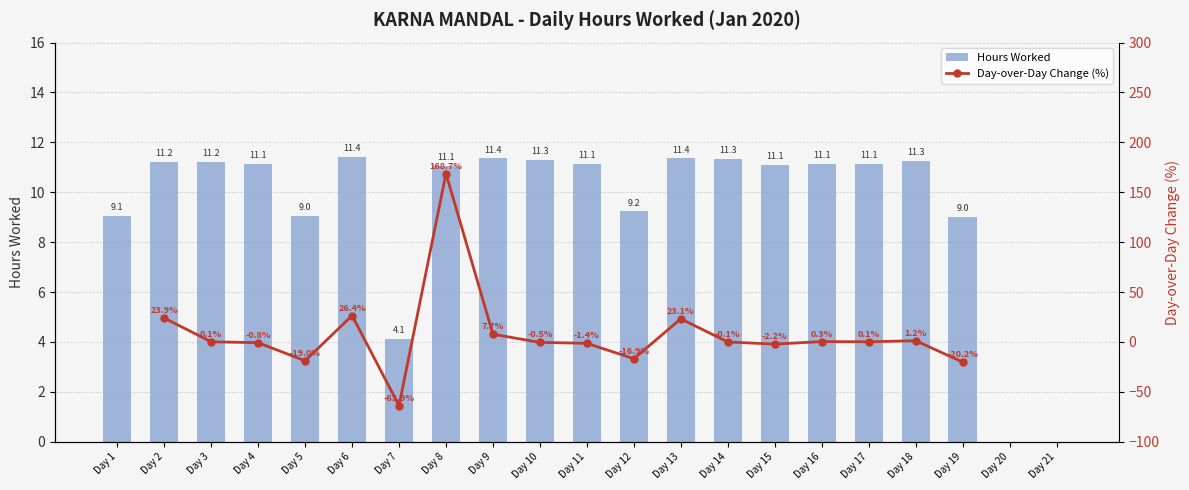

What is the sum of the Hours Worked values at Day 9 and Day 18?

22.6